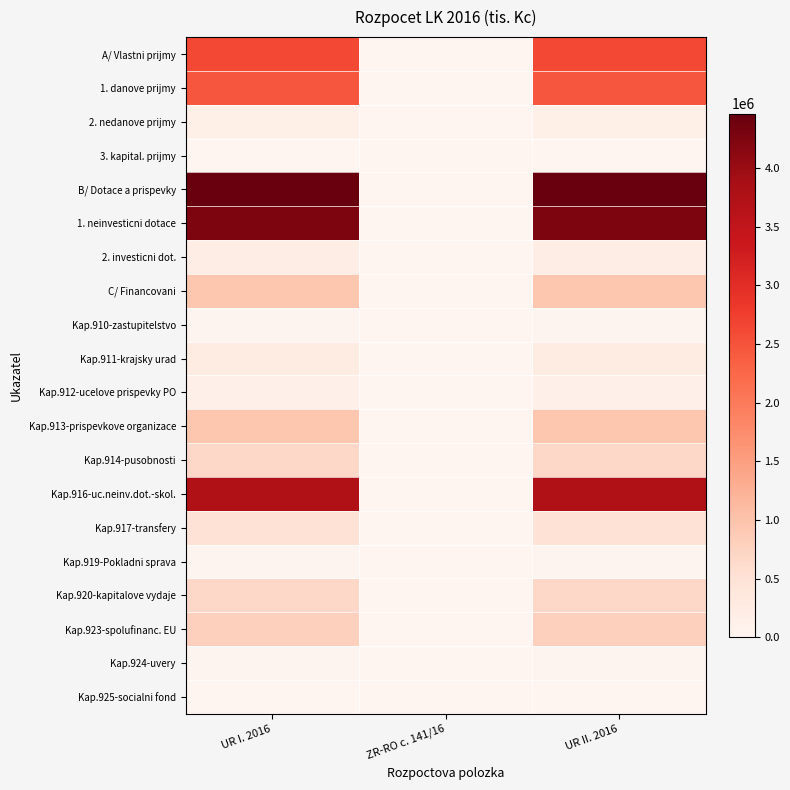

Which has a higher value, UR II. 2016 or UR I. 2016?

UR II. 2016